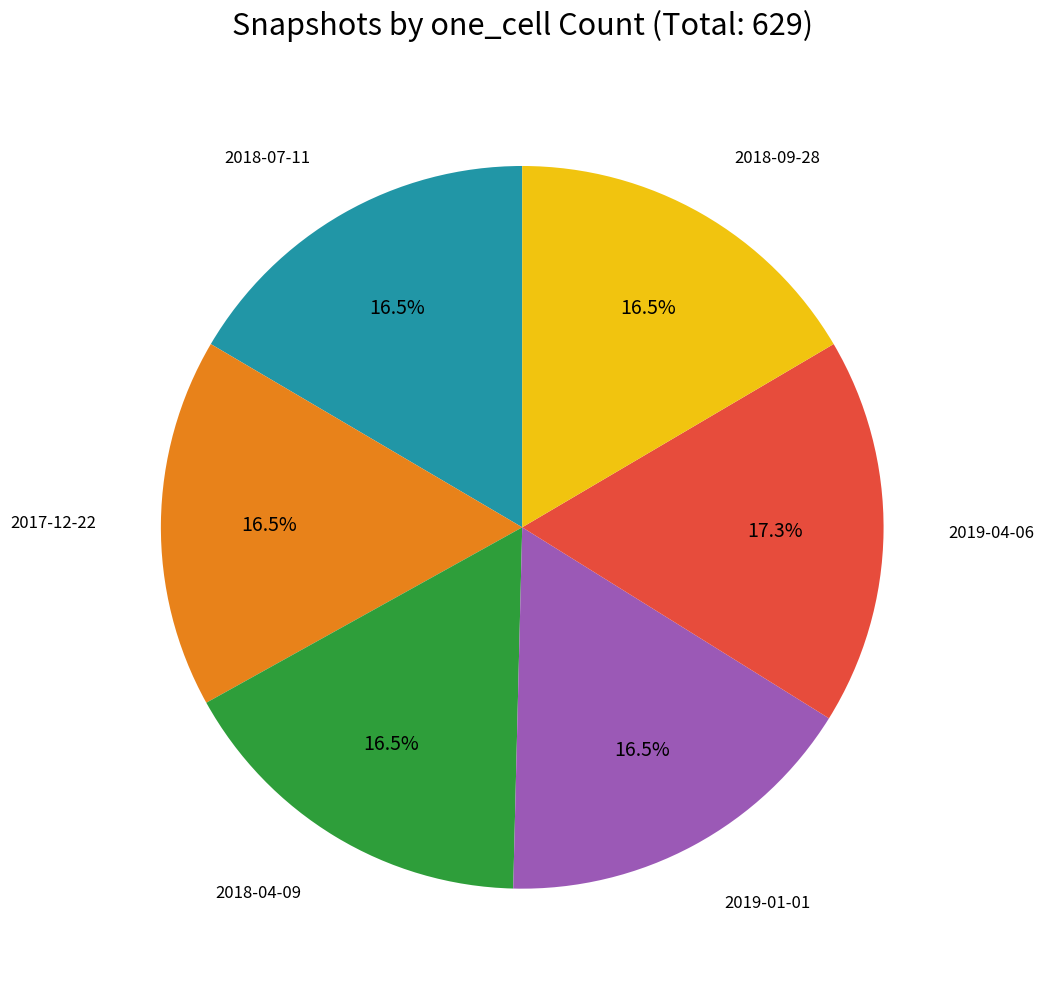

Does any single category account for the majority?

No